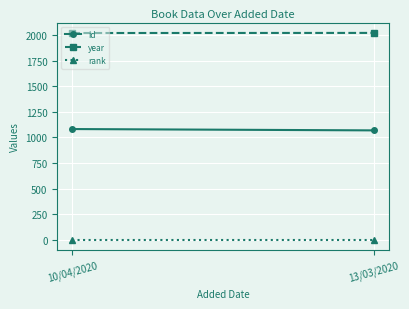

What is the spread (max minus min) of values at 10/04/2020?

2017